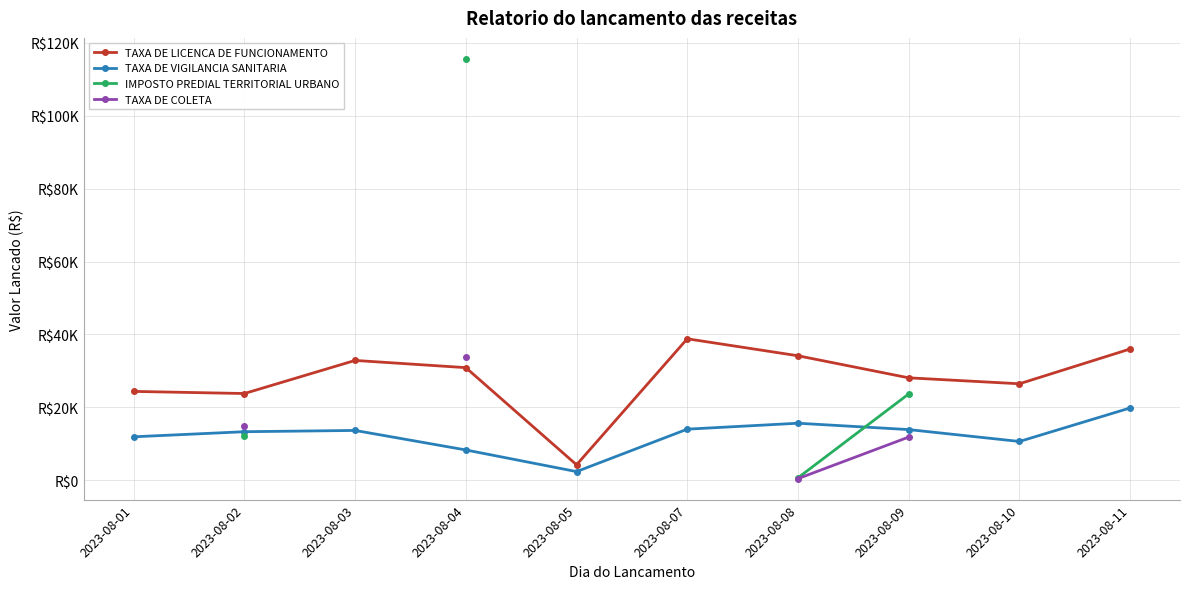

How many lines are shown in the chart?

4